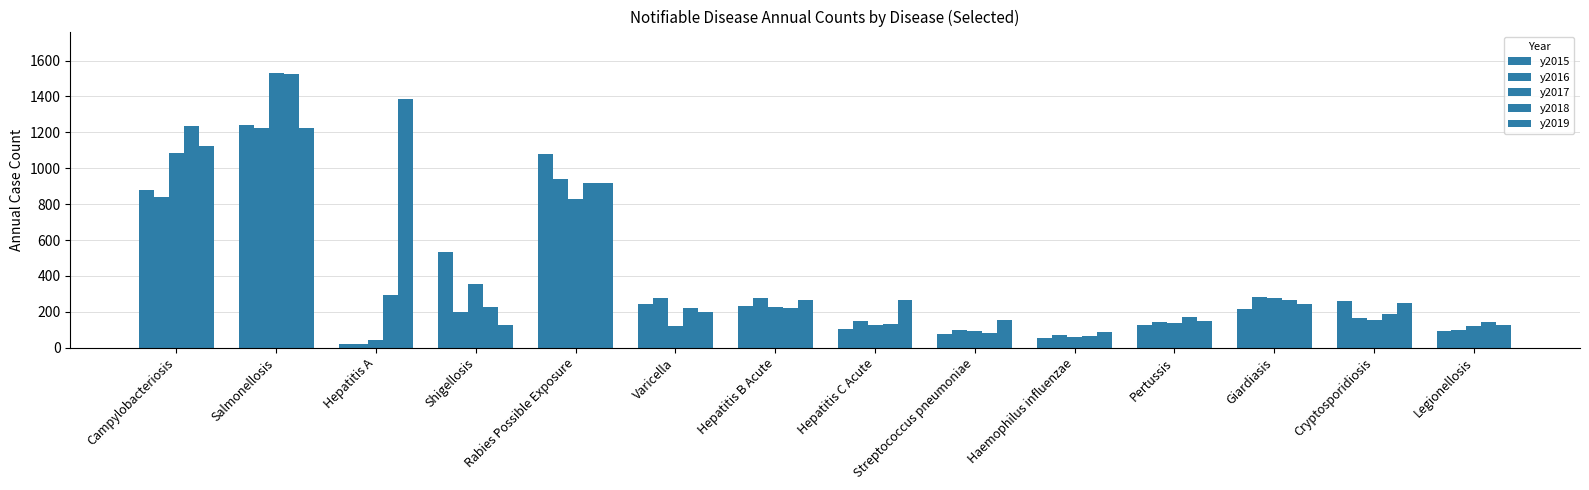

Which category has the highest value in the y2015 series?

Salmonellosis